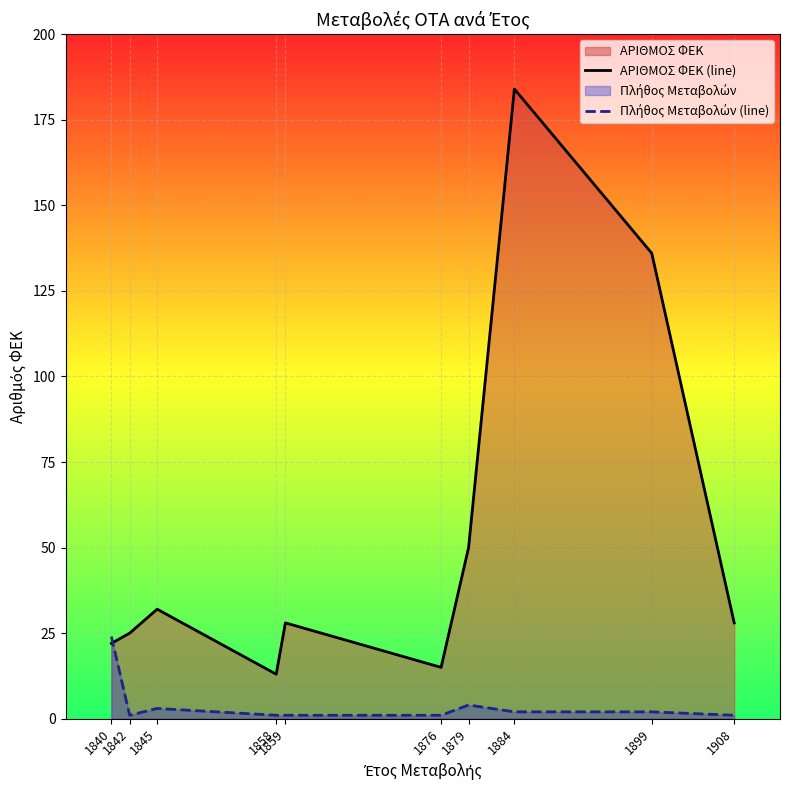

In ΑΡΙΘΜΟΣ ΦΕΚ (line), how many points are higher than both neighbors (excluding endpoints)?

3